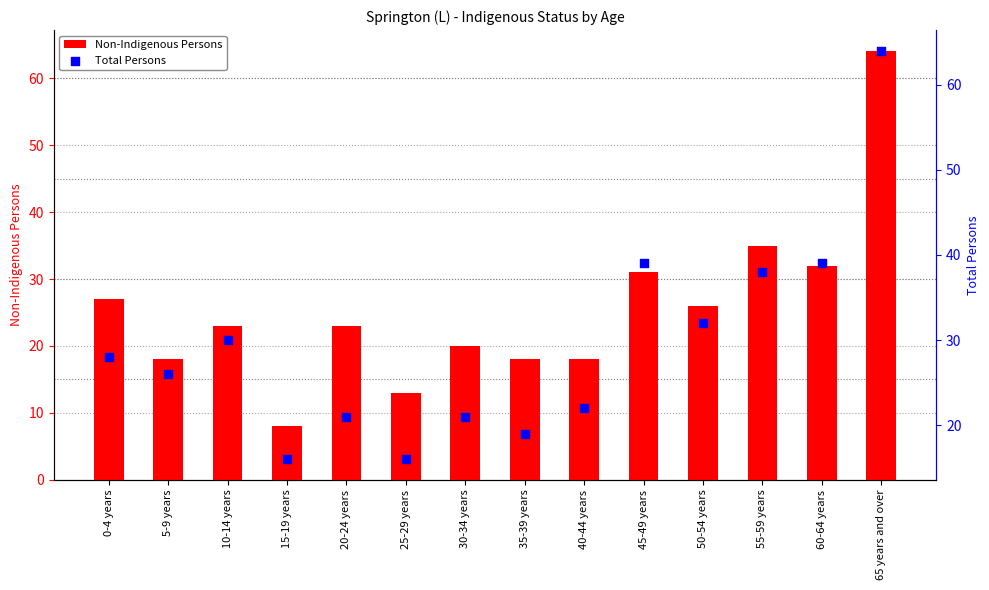

What is the total value across all series at 50-54 years?

58